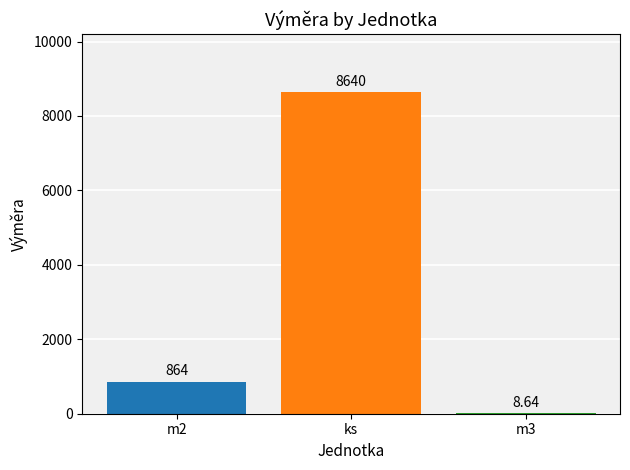

What is the change in value from ks to m3?

-8631.4